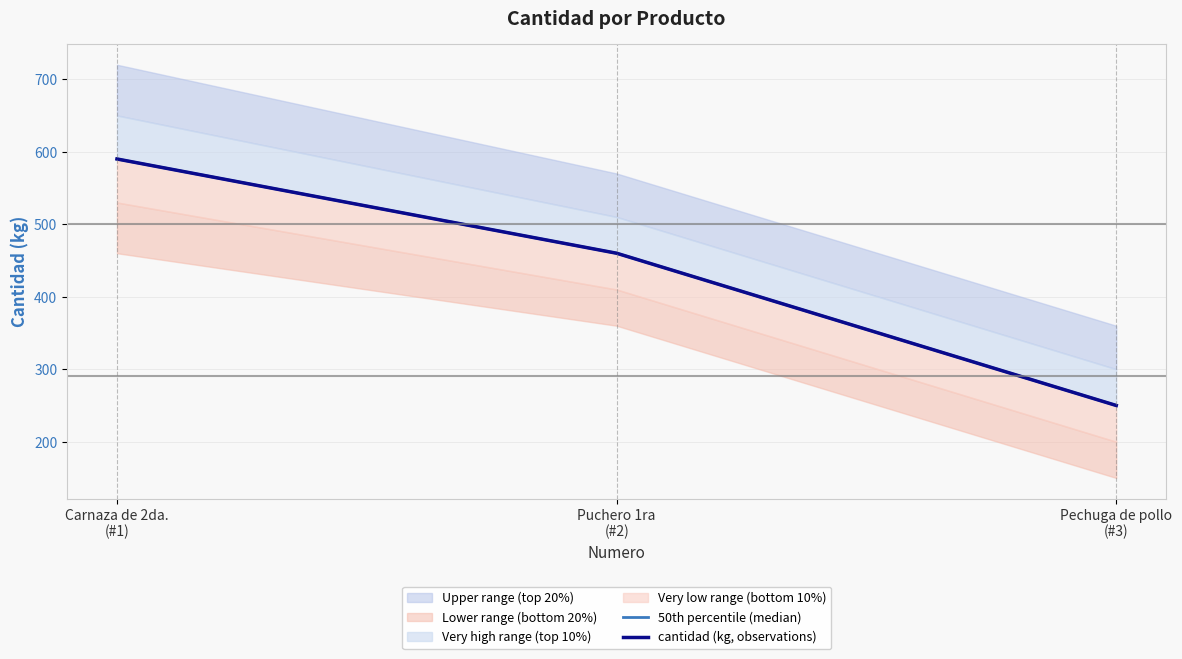

What is the lowest value of the cantidad (kg, observations) series?

250